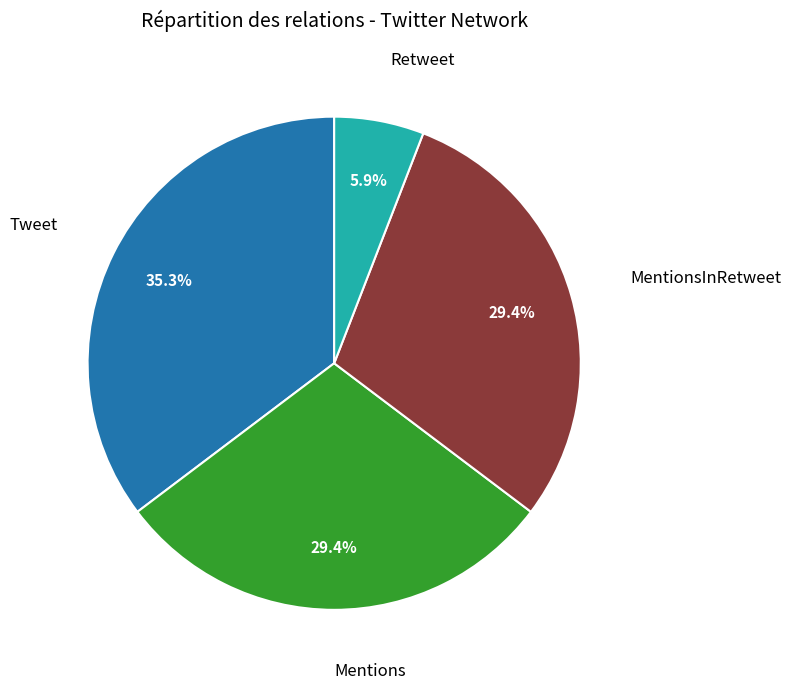

Is there a majority slice in this chart?

No